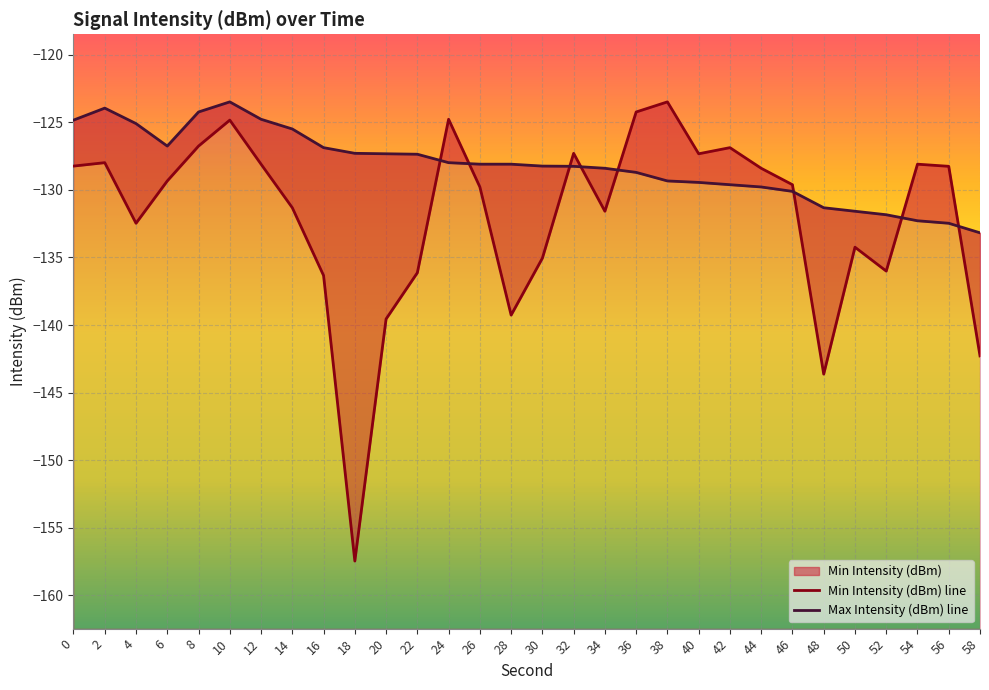

True or false: Max Intensity (dBm) line and Min Intensity (dBm) line cross at least once.

True